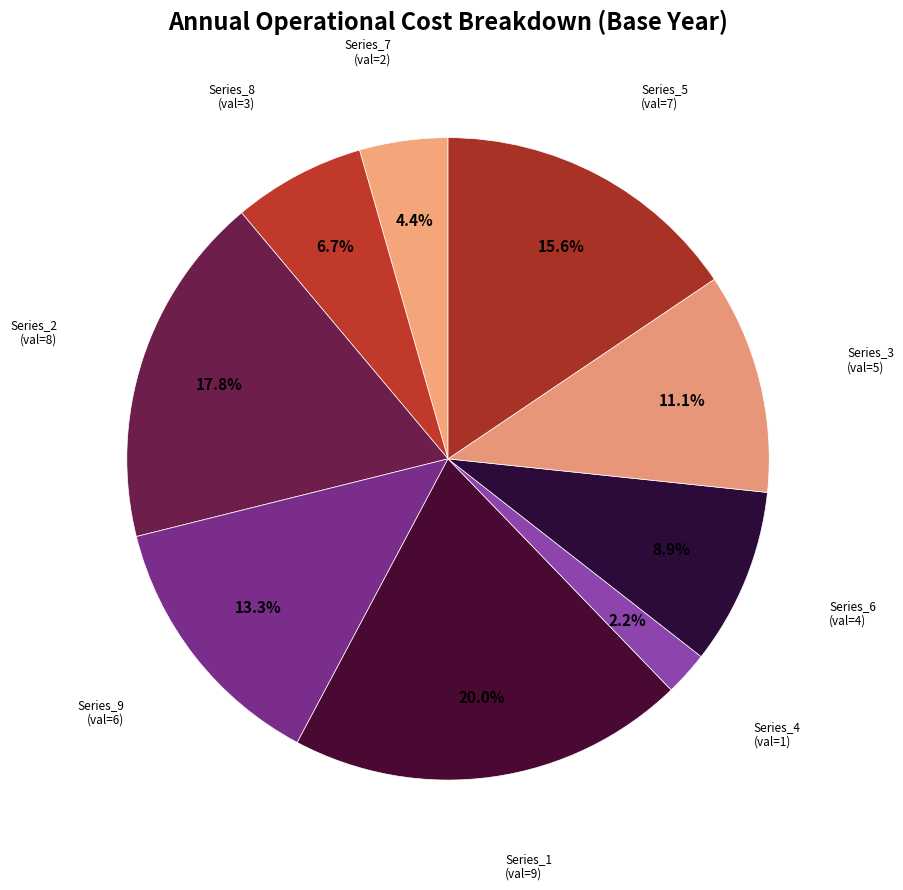

Rank the categories by value from highest to lowest.

1, 2, 5, 9, 3, 6, 8, 7, 4